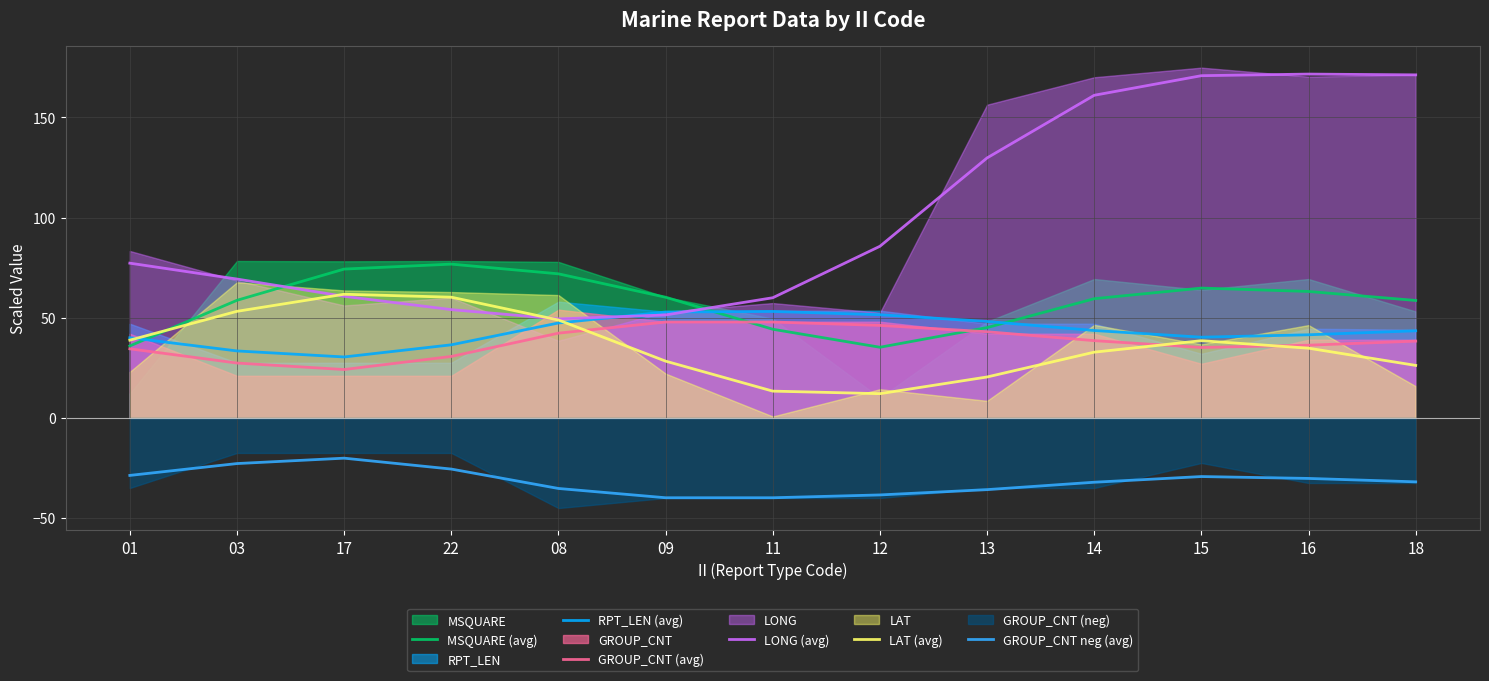

True or false: LAT (avg) and RPT_LEN (avg) intersect in this chart.

True